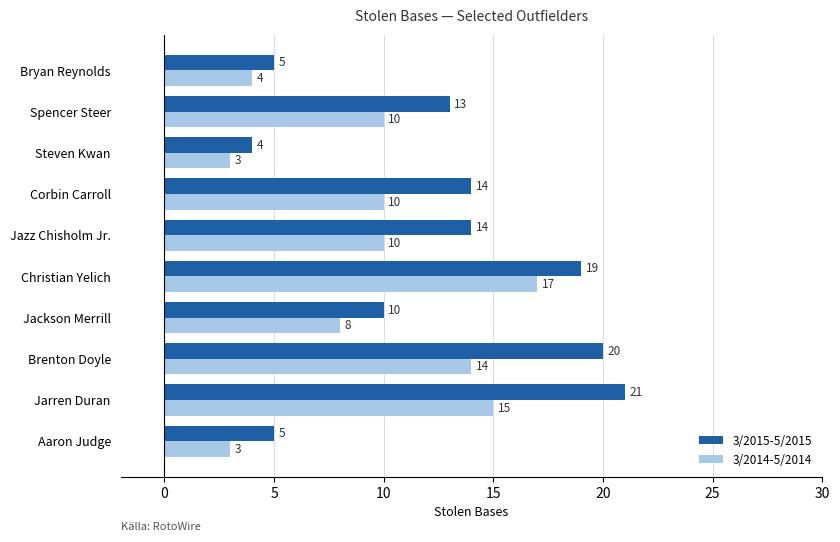

What is the sum of all 3/2014-5/2014 values?

94